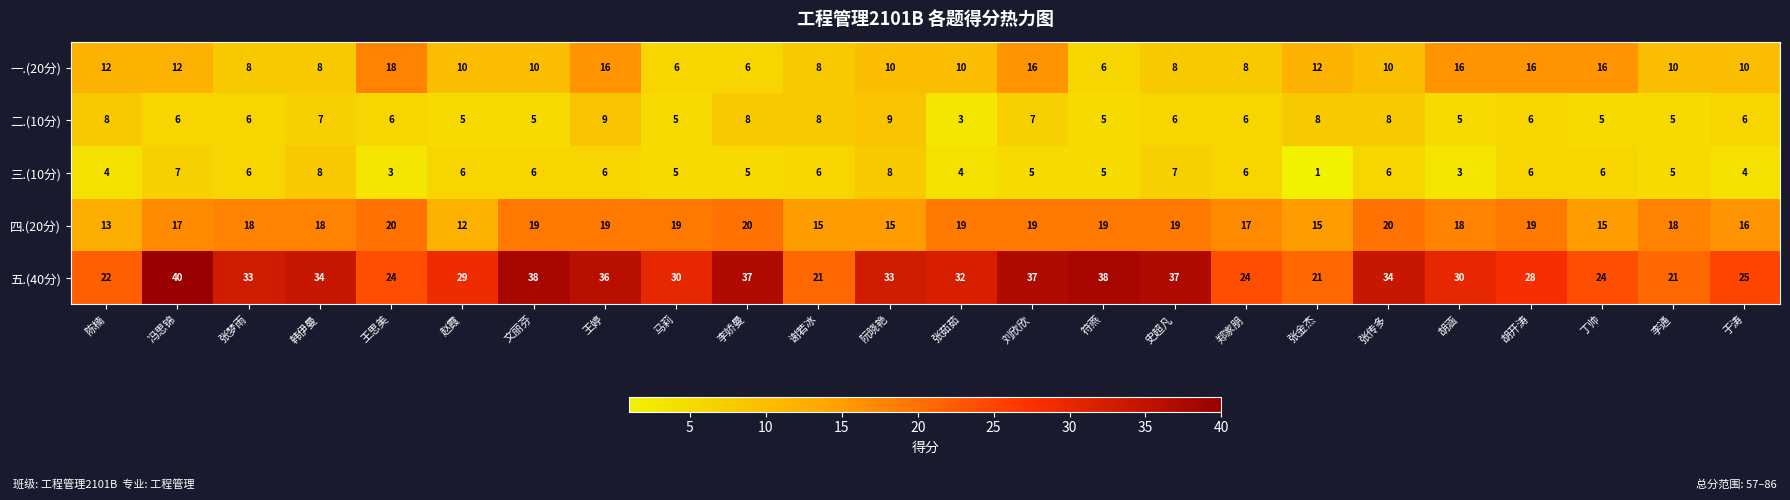

Which series has the largest total across all categories?

五.(40分)